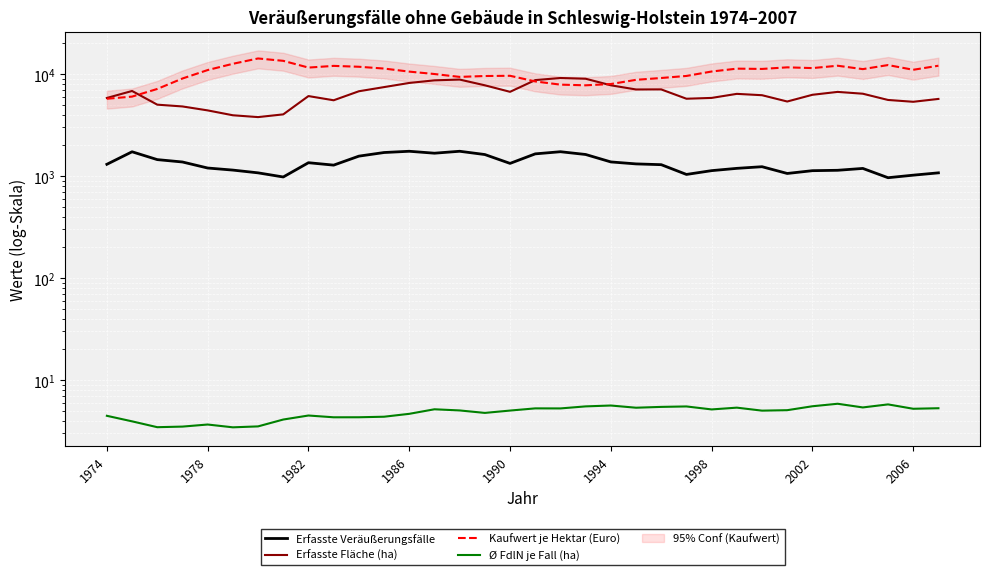

What is the maximum value for Ø FdlN je Fall (ha)?

5.9